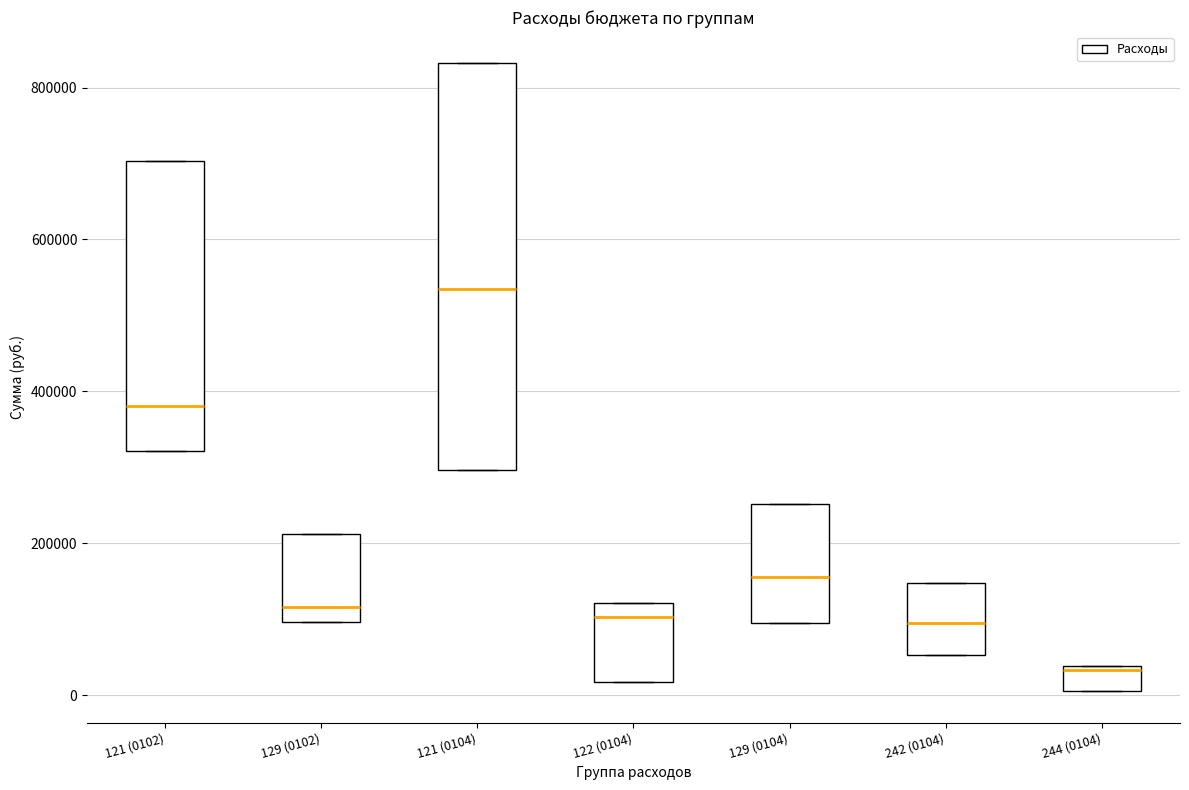

Reading left to right, transcribe this box plot: for each box, give where its median line is, the range the box spans, and where its two whiskers end, as read against the y-axis. The values are not printed on the chart, so give them approximately, as read against the axis.

121 (0102): median 380000, box 320000 to 700000, whiskers 320000 to 700000
129 (0102): median 120000, box 100000 to 220000, whiskers 100000 to 220000
121 (0104): median 540000, box 300000 to 840000, whiskers 300000 to 840000
122 (0104): median 100000, box 20000 to 120000, whiskers 20000 to 120000
129 (0104): median 160000, box 100000 to 260000, whiskers 100000 to 260000
242 (0104): median 100000, box 60000 to 140000, whiskers 60000 to 140000
244 (0104): median 40000, box 0 to 40000, whiskers 0 to 40000